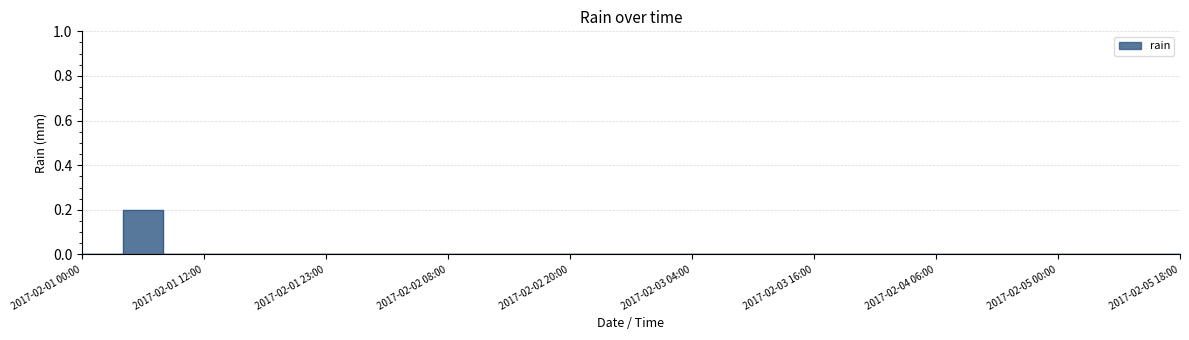

Reading right to left, what are all the values shown in this chart?

2017-02-05 18:00=0.0	2017-02-05 12:00=0.0	2017-02-05 06:00=0.0	2017-02-05 00:00=0.0	2017-02-04 18:00=0.0	2017-02-04 12:00=0.0	2017-02-04 06:00=0.0	2017-02-04 00:00=0.0	2017-02-03 20:00=0.0	2017-02-03 16:00=0.0	2017-02-03 12:00=0.0	2017-02-03 08:00=0.0	2017-02-03 04:00=0.0	2017-02-03 00:00=0.0	2017-02-02 23:00=0.0	2017-02-02 20:00=0.0	2017-02-02 16:00=0.0	2017-02-02 12:00=0.0	2017-02-02 08:00=0.0	2017-02-02 04:00=0.0	2017-02-02 00:00=0.0	2017-02-01 23:00=0.0	2017-02-01 20:00=0.0	2017-02-01 16:00=0.0	2017-02-01 12:00=0.0	2017-02-01 08:00=0.0	2017-02-01 07:00=0.2	2017-02-01 00:00=0.0